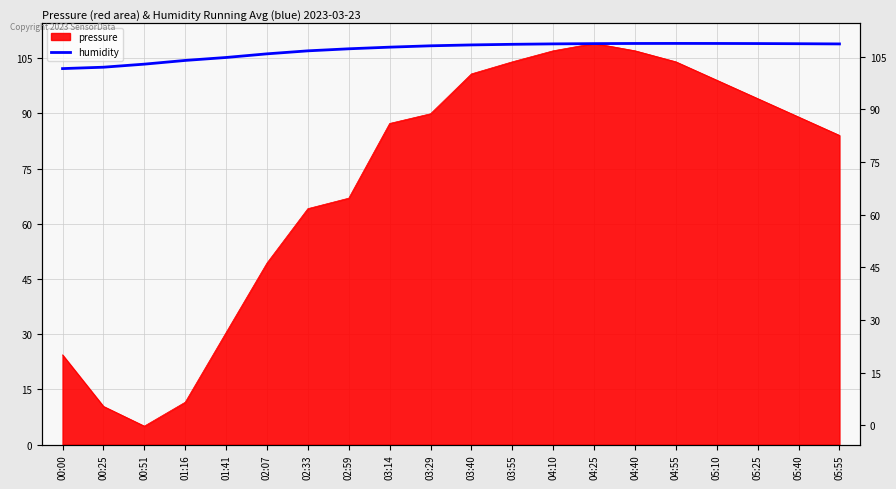

Between 05:10 and 03:40, which is larger?

05:10